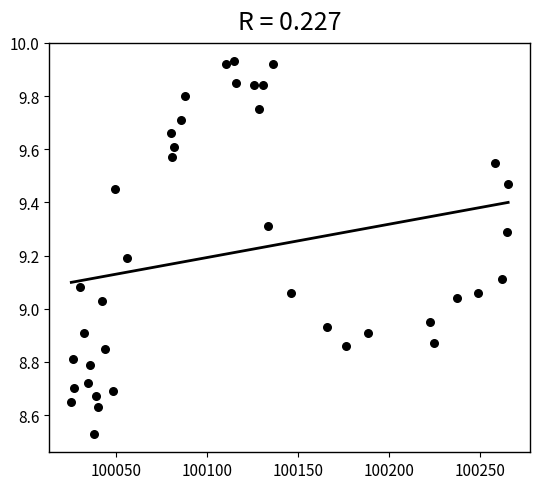

What is the range of X values (max minus min)?

240.4